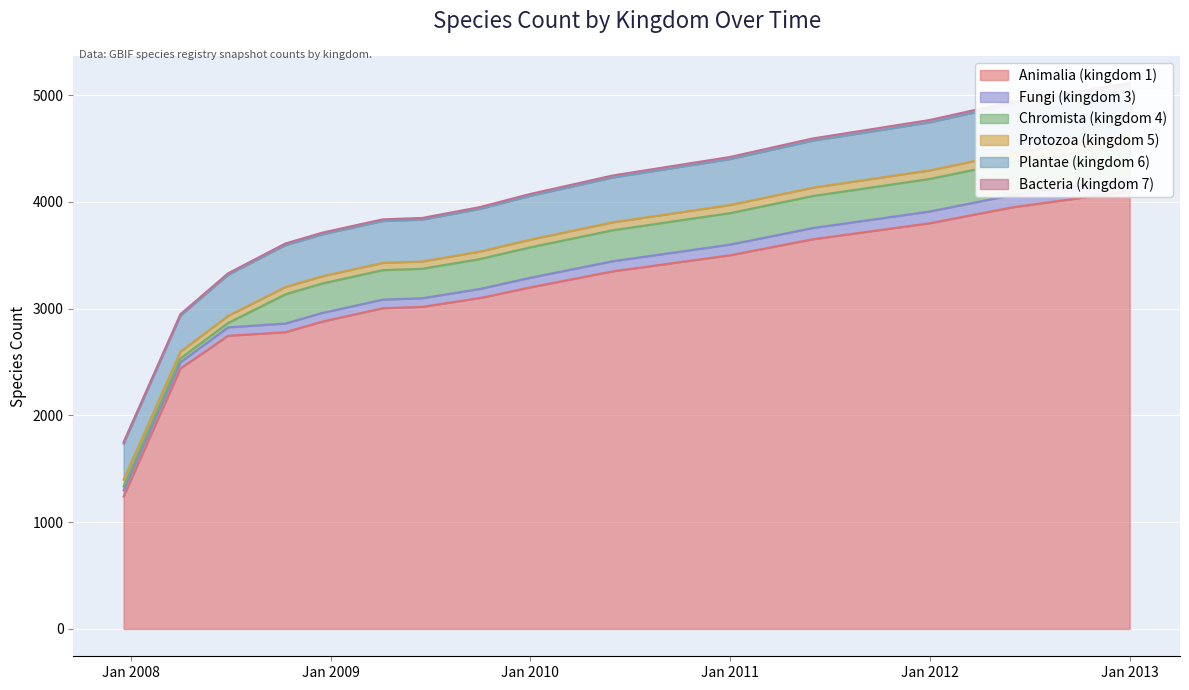

Reading left to right, extract all data points from this chart.

Animalia (kingdom 1): 1241	2440	2746	2780	2880	3004	3017	3100	3200	3350	3500	3650	3800	3950	4100
Fungi (kingdom 3): 58	58	79	81	81	81	81	85	90	95	100	105	110	115	120
Chromista (kingdom 4): 37	37	41	274	276	276	276	280	285	290	295	300	305	310	315
Protozoa (kingdom 5): 62	62	66	68	68	68	68	70	72	74	76	78	80	82	84
Plantae (kingdom 6): 338	338	385	392	392	392	392	400	410	420	430	440	450	460	470
Bacteria (kingdom 7): 14	14	14	16	16	16	16	17	18	19	20	21	22	23	24